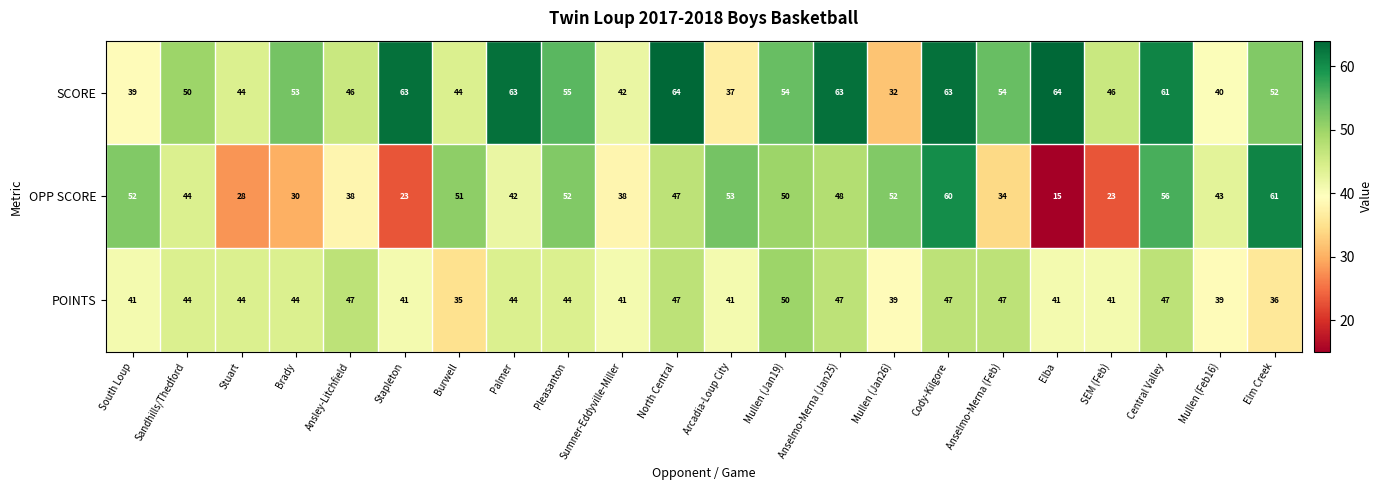

Which category has the lowest value across all series?

Elba